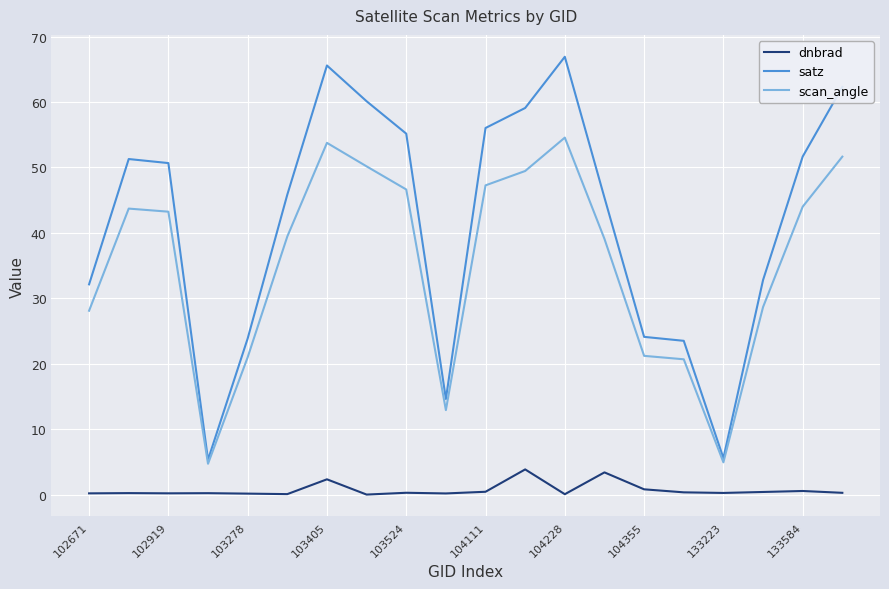

What is the lowest value of the scan_angle series?

4.7